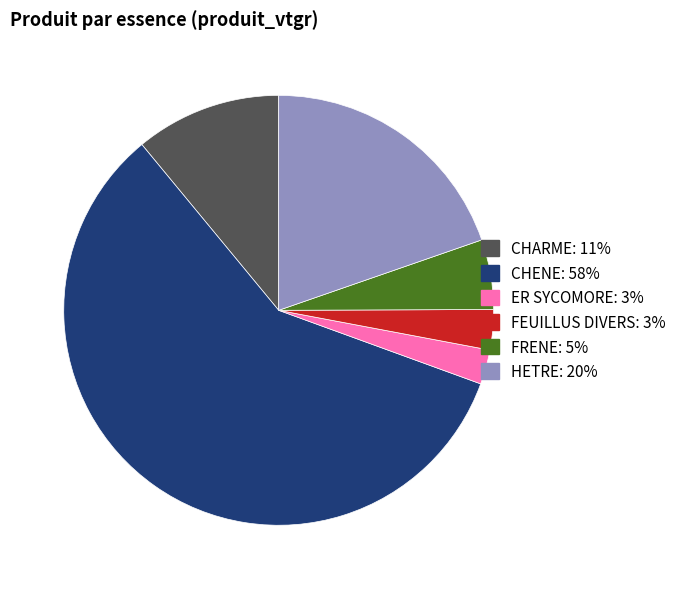

How many segments does this pie chart have?

6